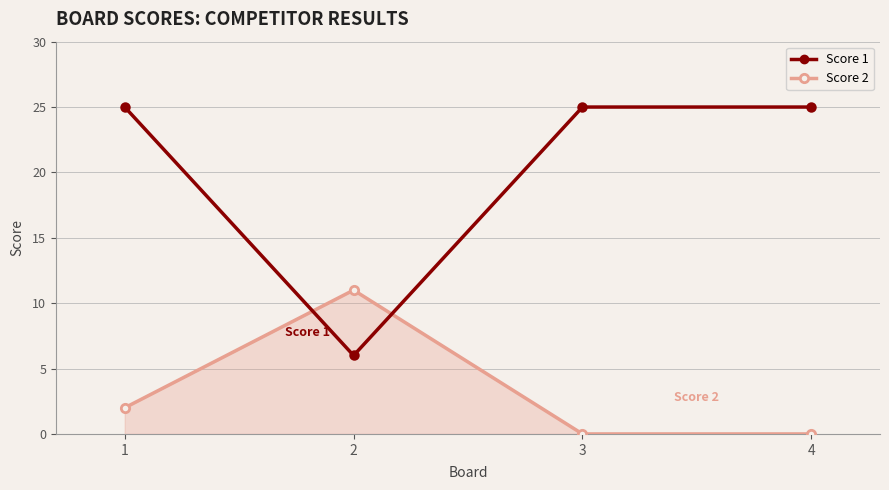

Between which two adjacent categories do Score 1 and Score 2 first intersect?

1 and 2